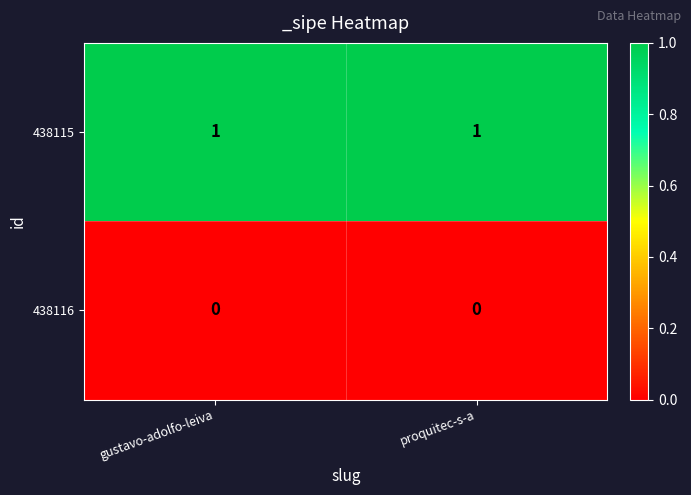

At proquitec-s-a, list the series in order from smallest to largest.

438116, 438115